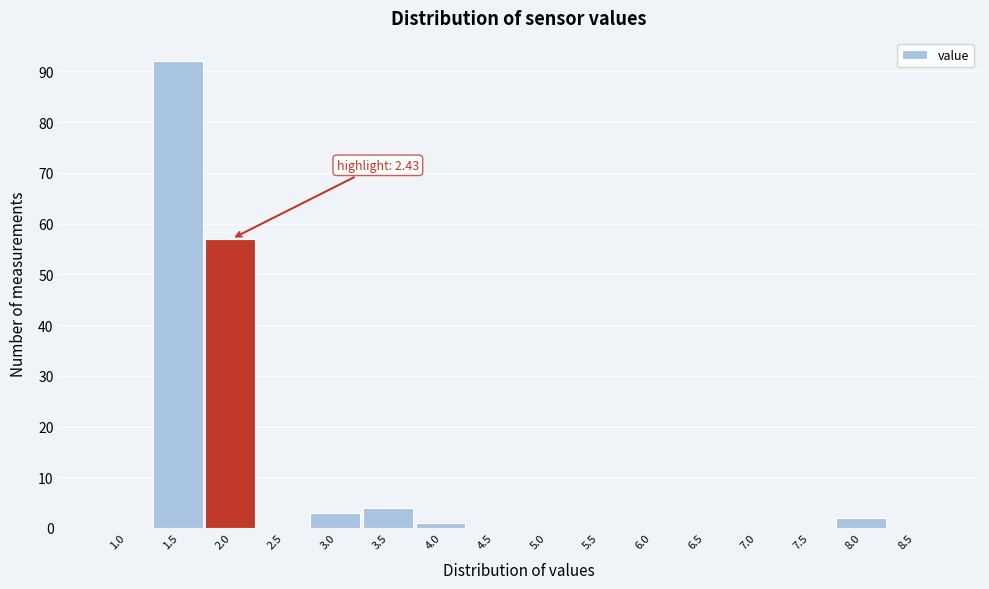

Reading left to right, transcribe all the data shown in this chart.

1.0=0	1.5=92	2.0=57	2.5=0	3.0=3	3.5=4	4.0=1	4.5=0	5.0=0	5.5=0	6.0=0	6.5=0	7.0=0	7.5=0	8.0=2	8.5=0